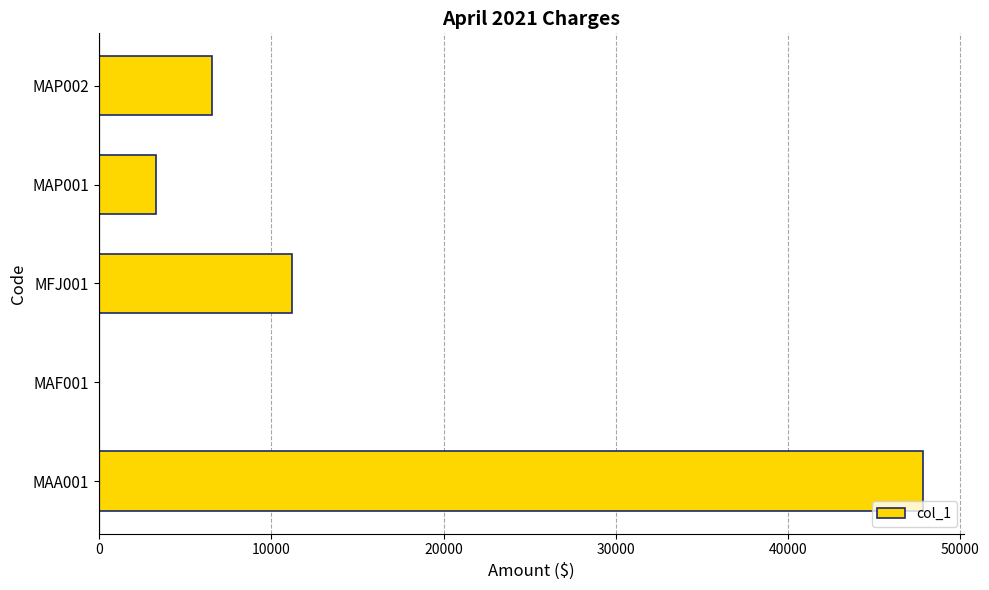

Reading bottom to top, what are all the values shown in this chart?

MAA001=47818.1	MAF001=0.0	MFJ001=11182.1	MAP001=3279.4	MAP002=6545.5